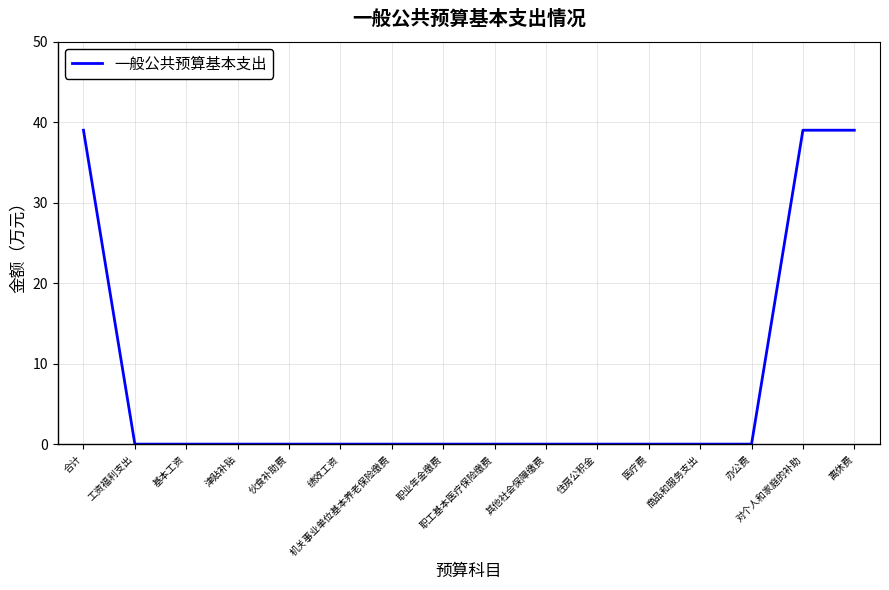

How many categories are shown in the chart?

16